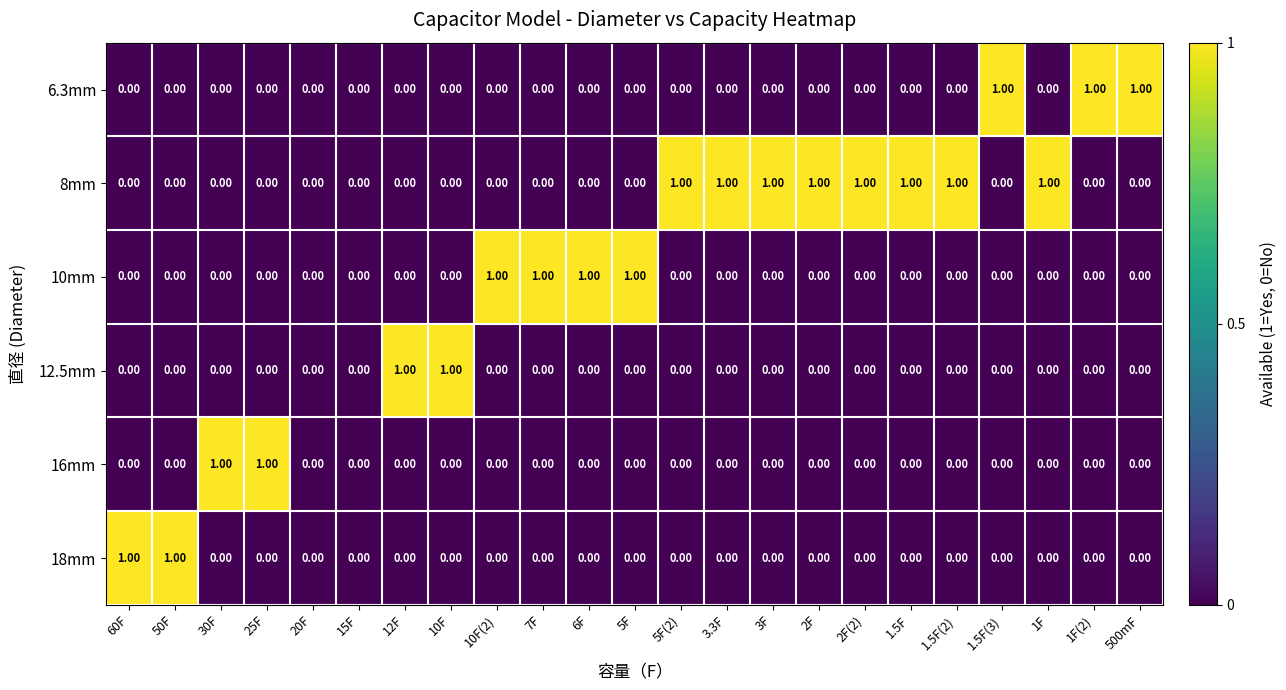

What is the greatest value displayed?

1